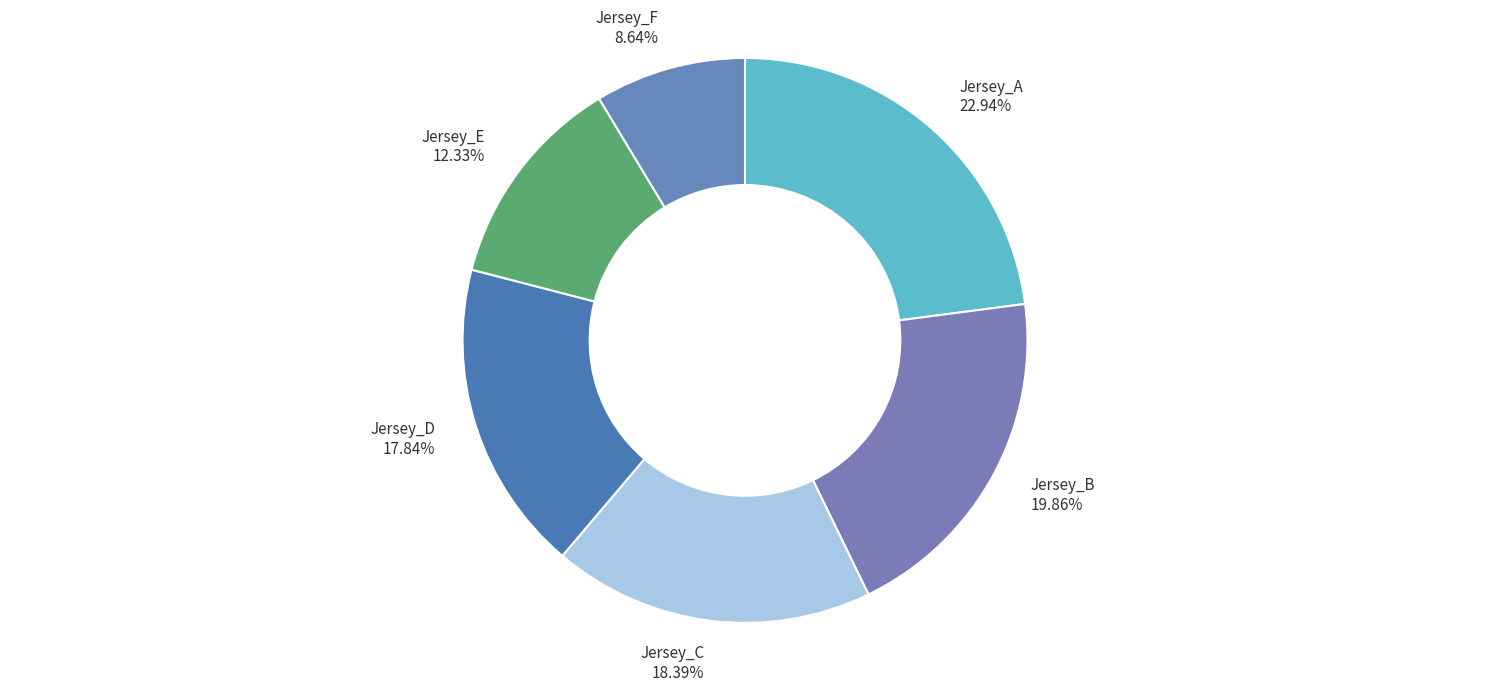

Which has a higher value, Jersey_F or Jersey_A?

Jersey_A